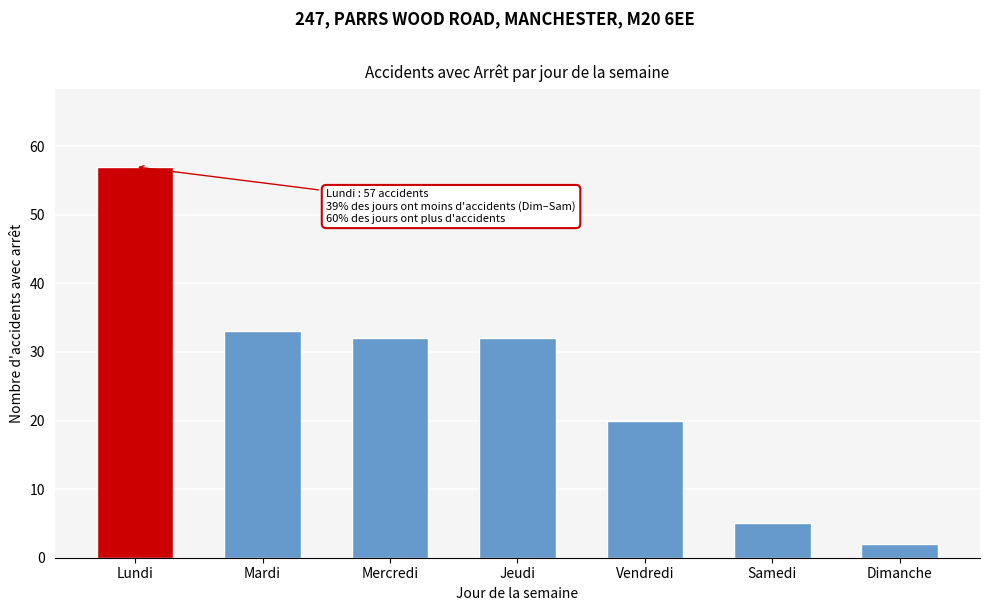

Reading left to right, what are all the values shown in this chart?

Lundi=57	Mardi=33	Mercredi=32	Jeudi=32	Vendredi=20	Samedi=5	Dimanche=2